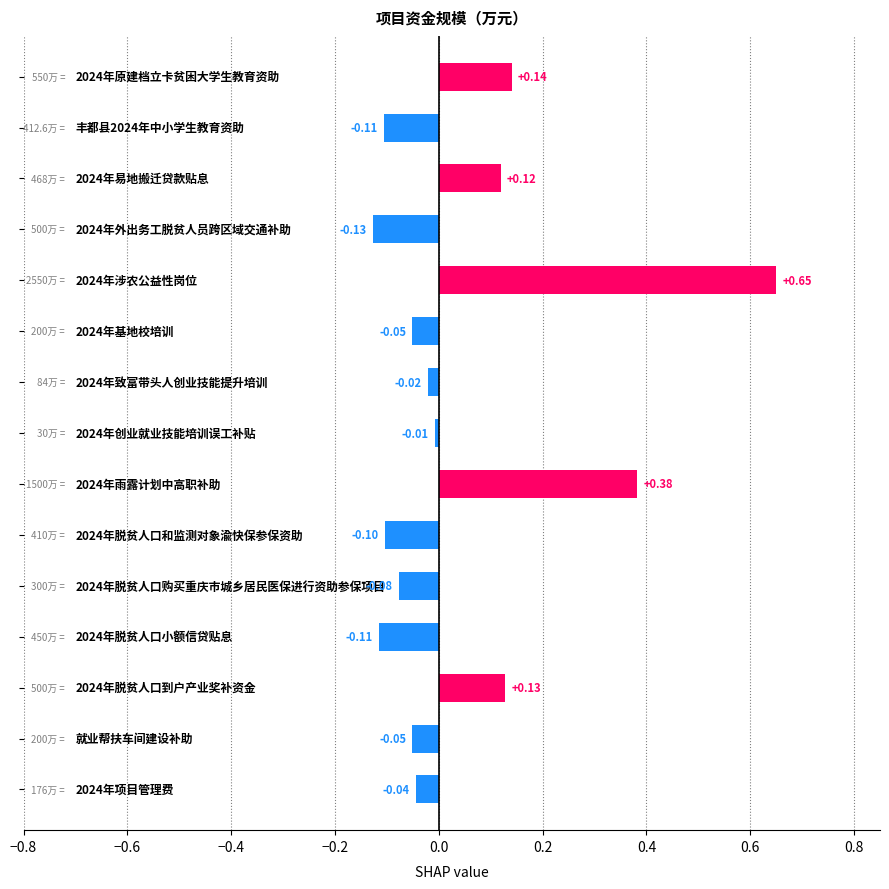

What is the difference between the second highest and minimum values?

0.5